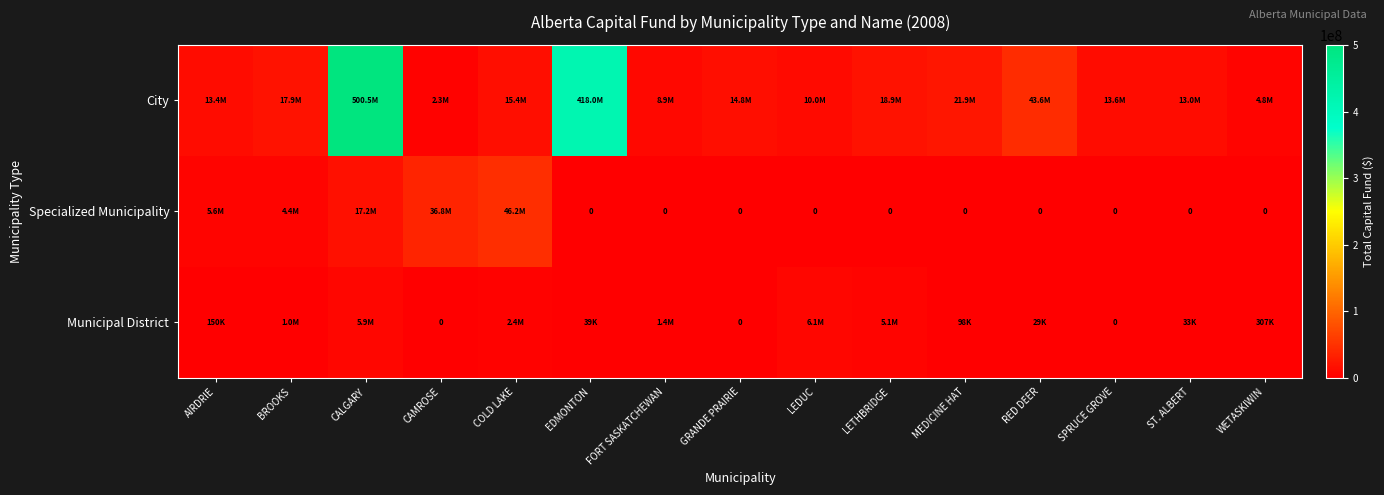

Which series has the largest total across all categories?

City